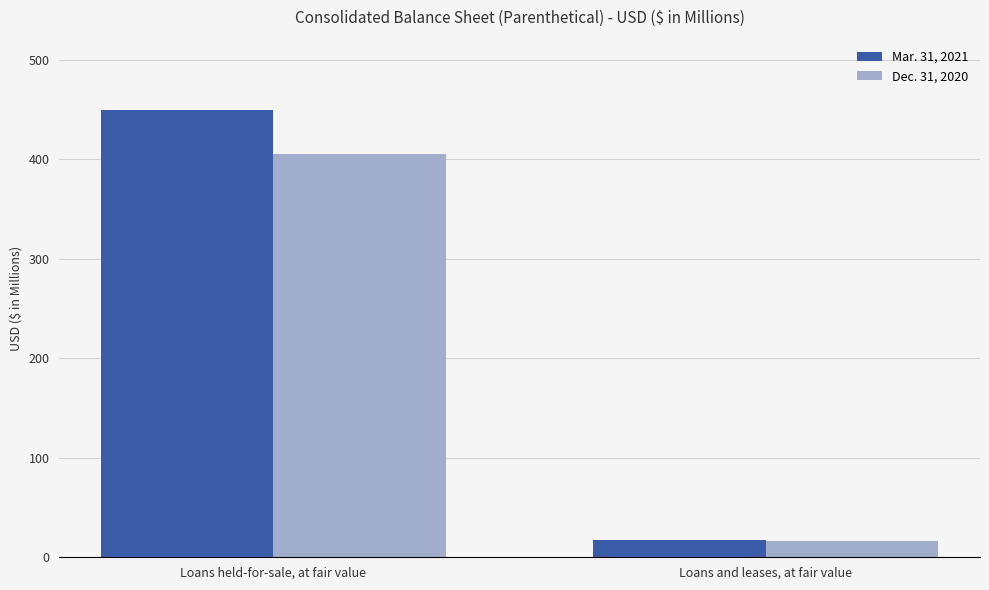

How many series are shown in this chart?

2